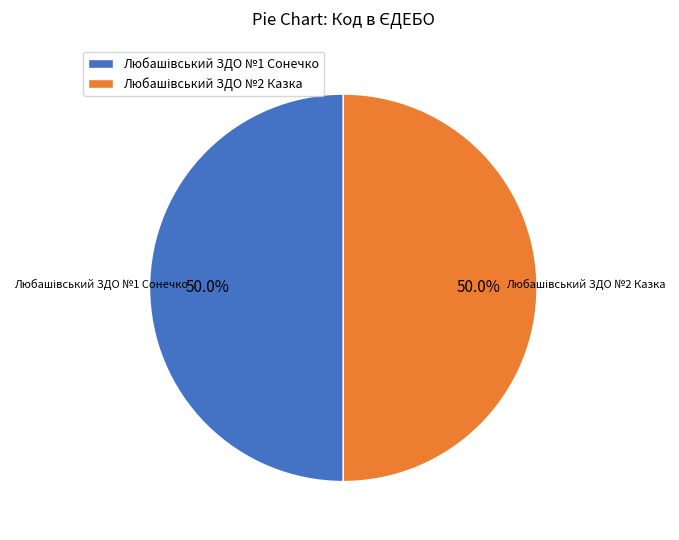

True or false: Любашівський ЗДО №2 Казка accounts for 50% of the total.

True